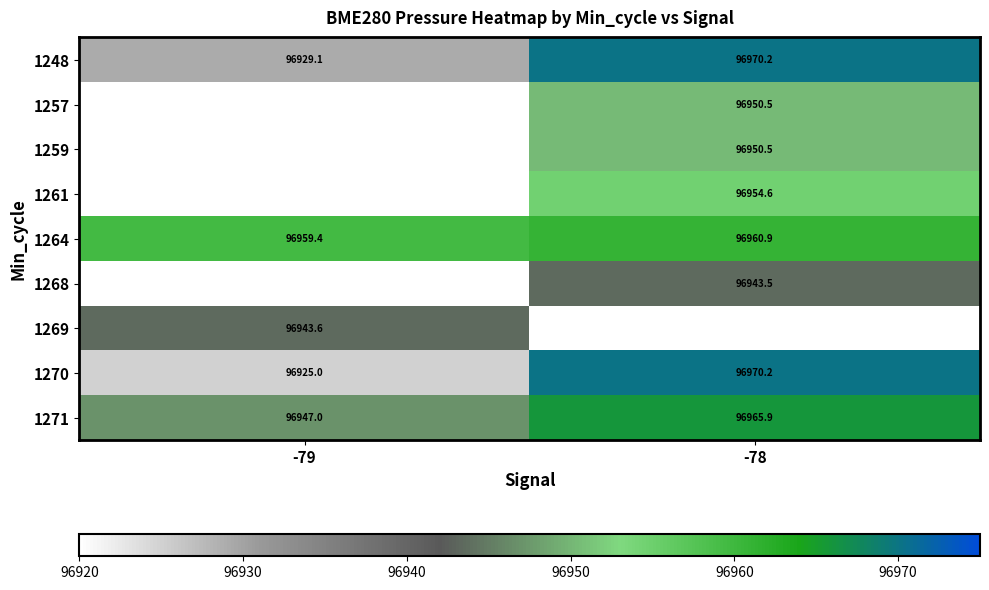

How many data points in 1248 are above 96970?

1